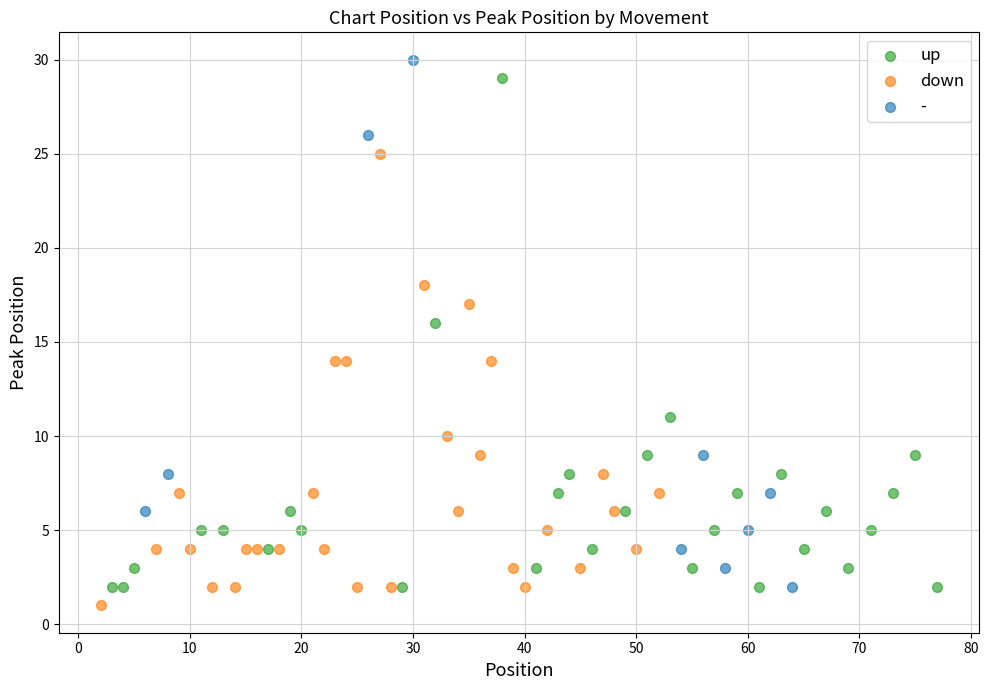

What are all the series names shown in the legend?

up, down, -